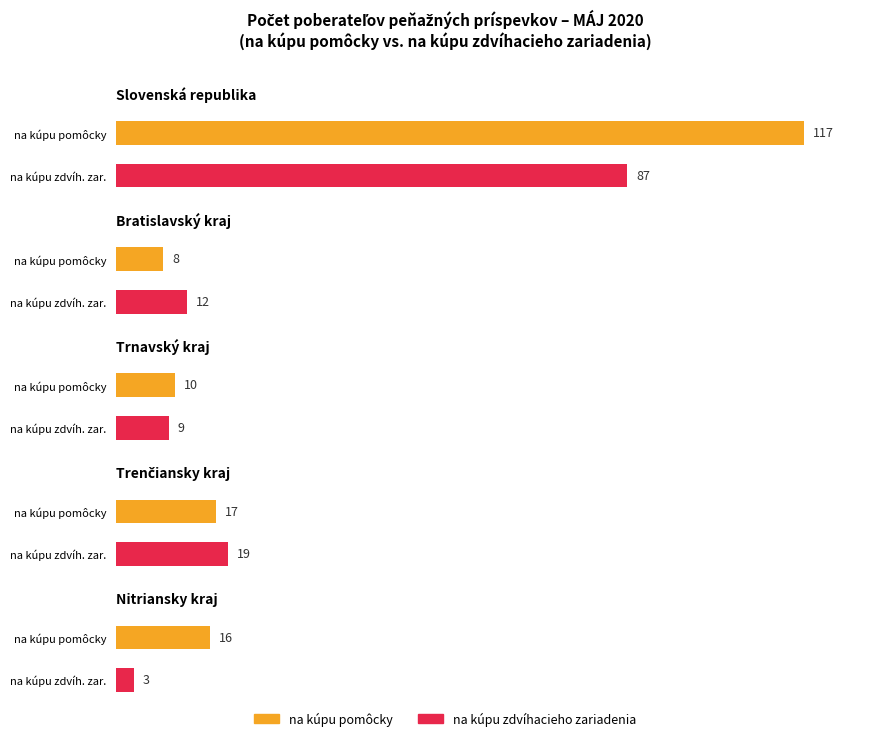

At which label does na kúpu zdvíhacieho zariadenia reach its peak?

Slovenská republika